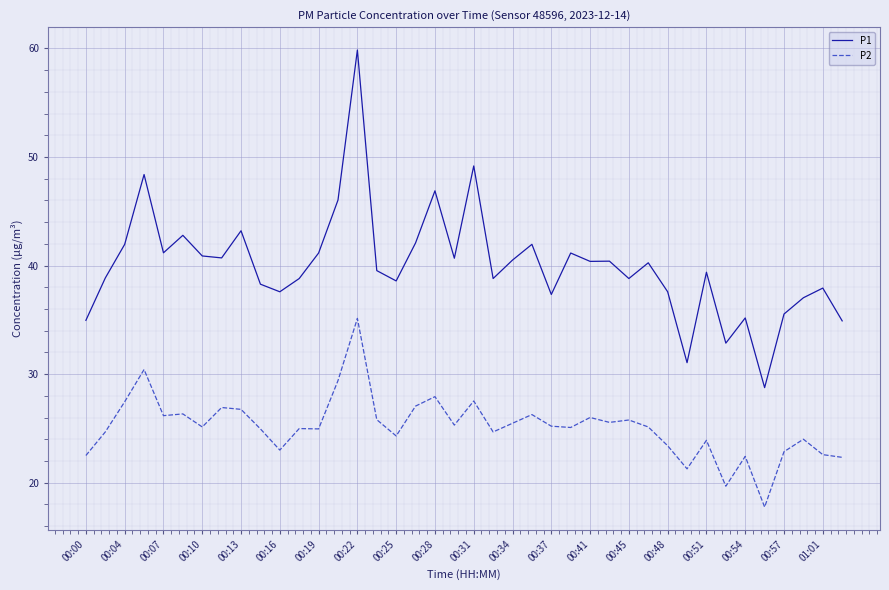

True or false: P1 and P2 intersect in this chart.

False